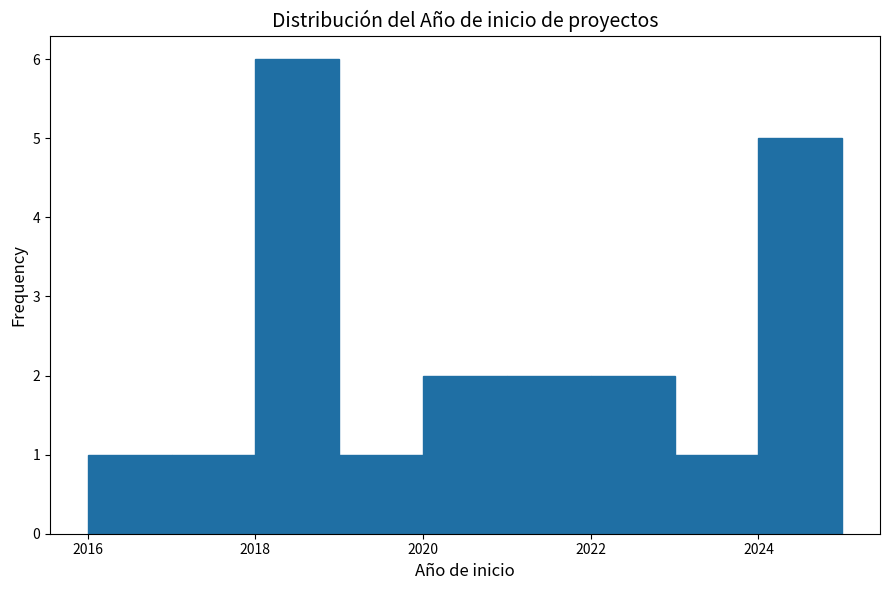

Reading left to right, transcribe this chart: for each bar, give the range it covers on the x-axis and its height. The values are not printed on the chart, so give them approximately, as read against the axis.

2016 to 2017: 1
2017 to 2018: 1
2018 to 2019: 6
2019 to 2020: 1
2020 to 2021: 2
2021 to 2022: 2
2022 to 2023: 2
2023 to 2024: 1
2024 to 2025: 5